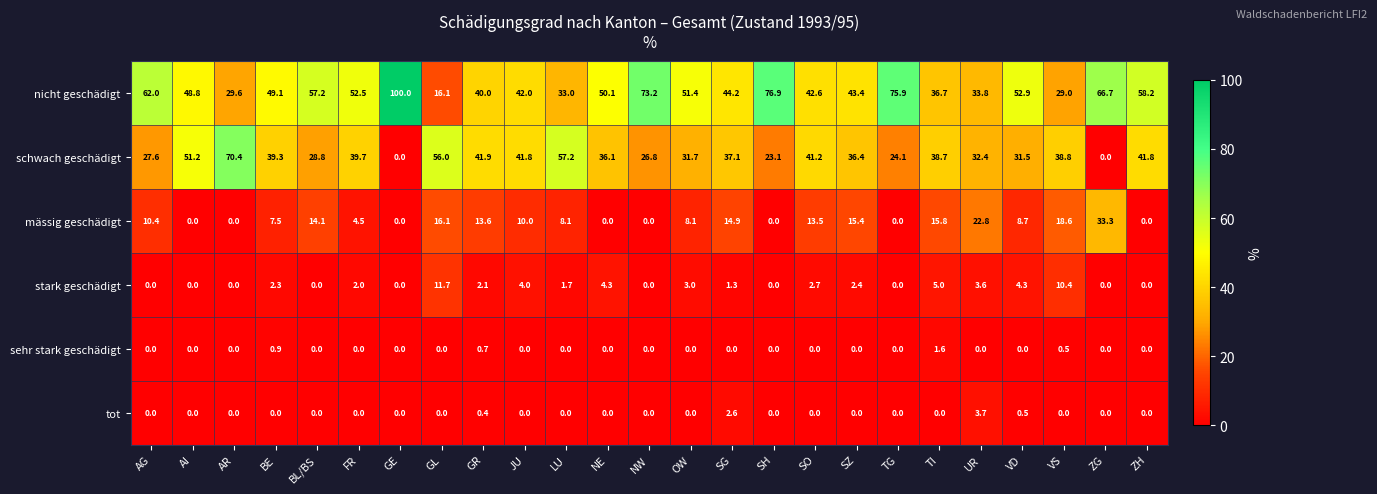

What is the maximum value shown in the chart?

100.0